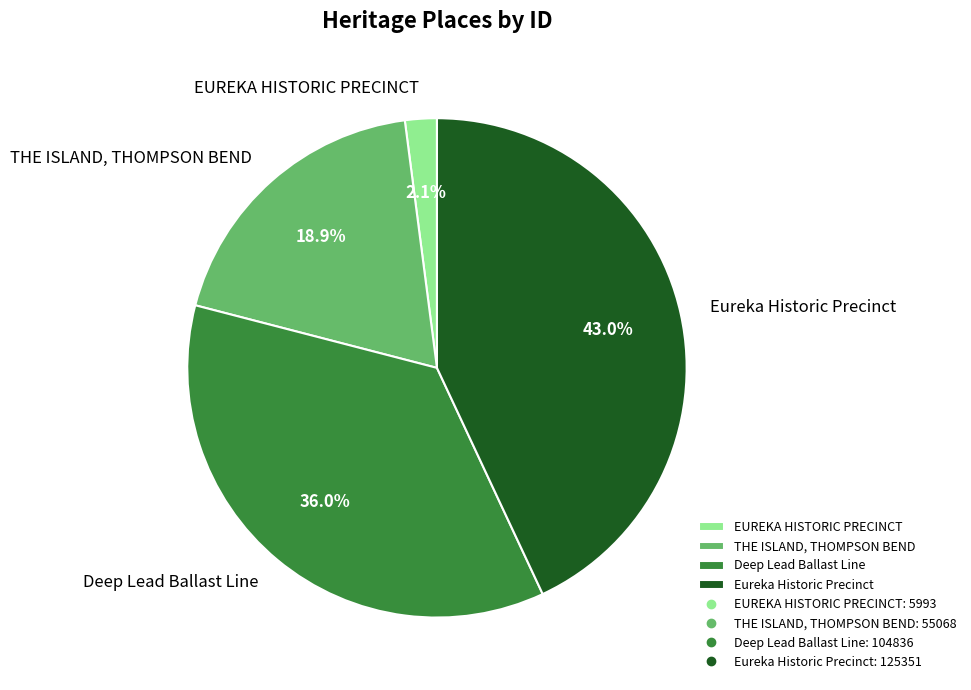

How many segments does this pie chart have?

4